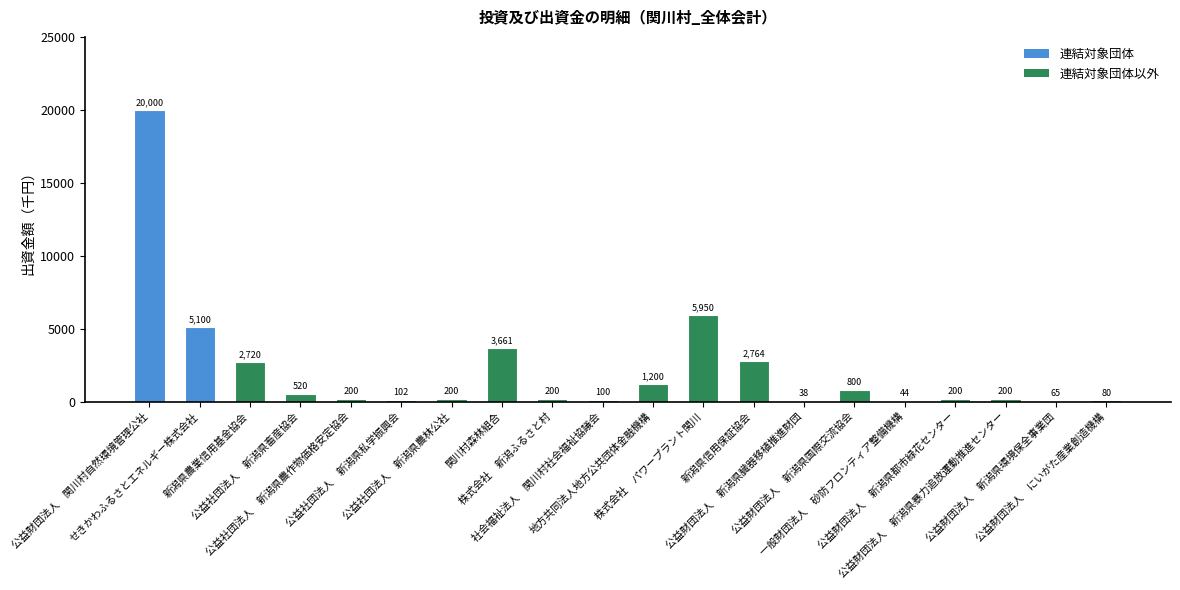

What is the maximum value shown in the chart?

20000